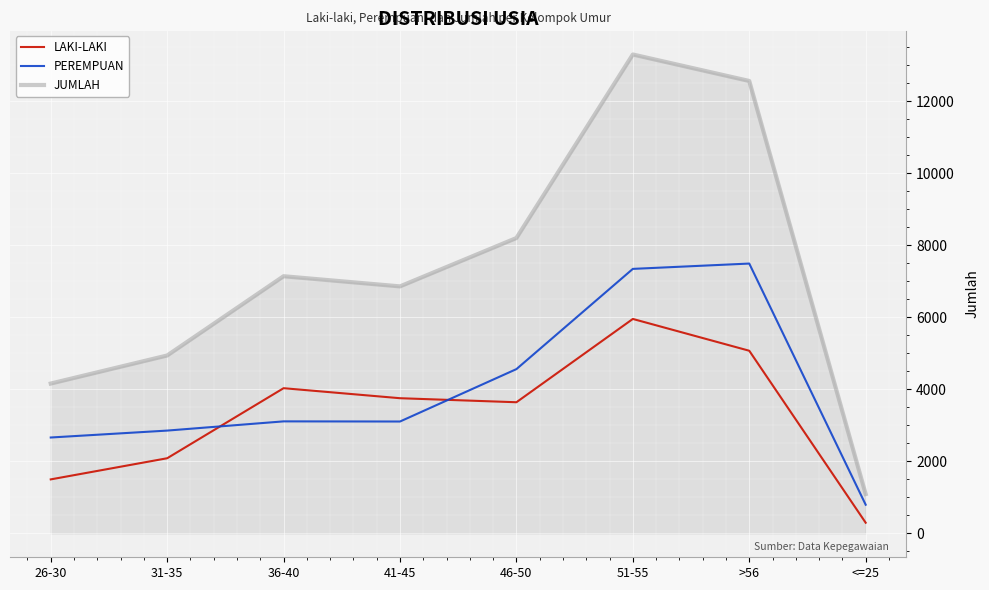

At how many categories does at least one series exceed 8270?

2